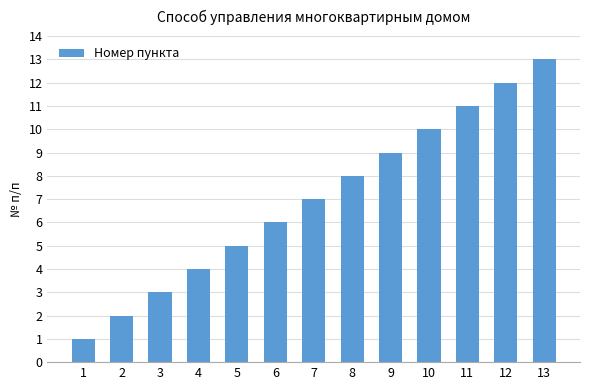

How many distinct data groups are displayed?

1